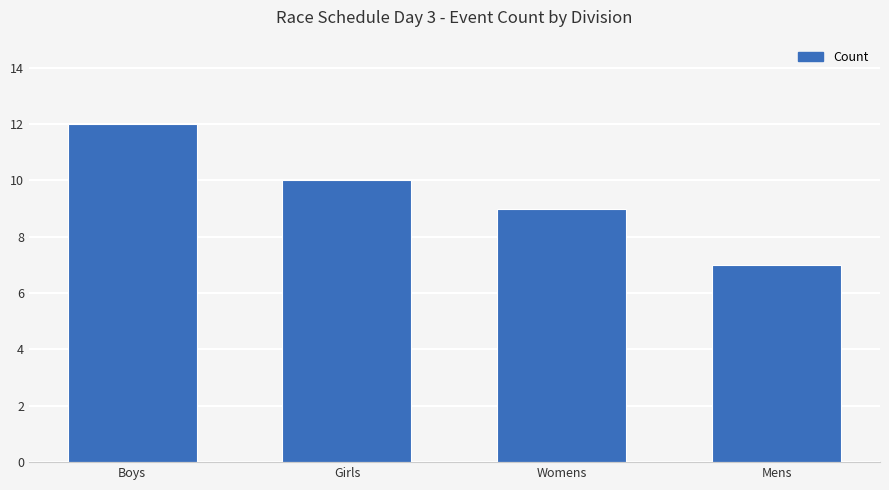

What is the label of the 2nd bar from the right?

Womens